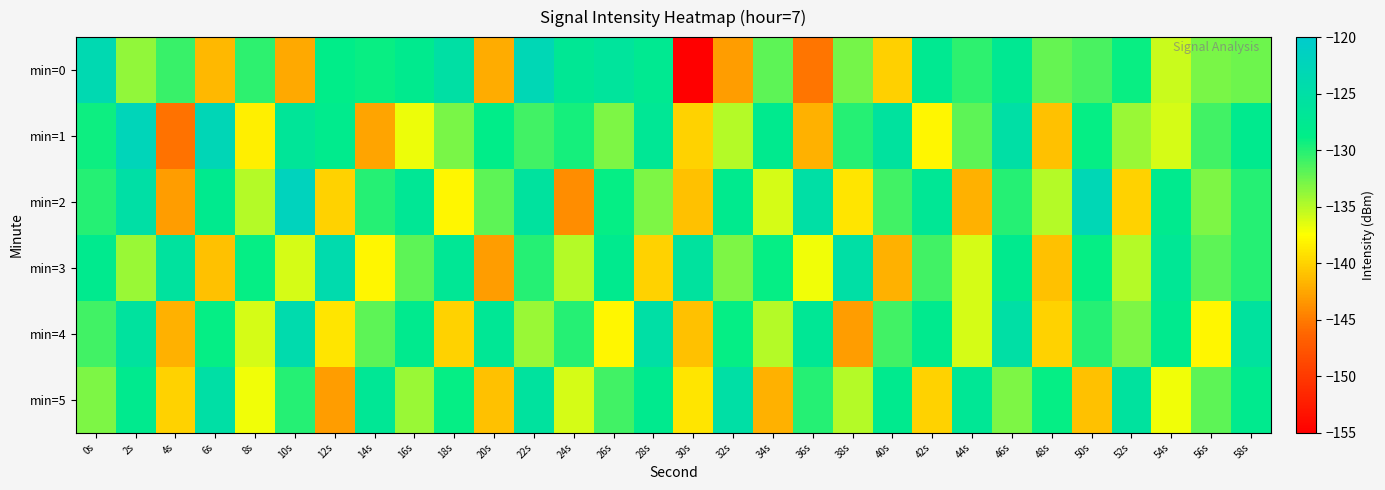

Which series has the largest range (max minus min)?

min=0